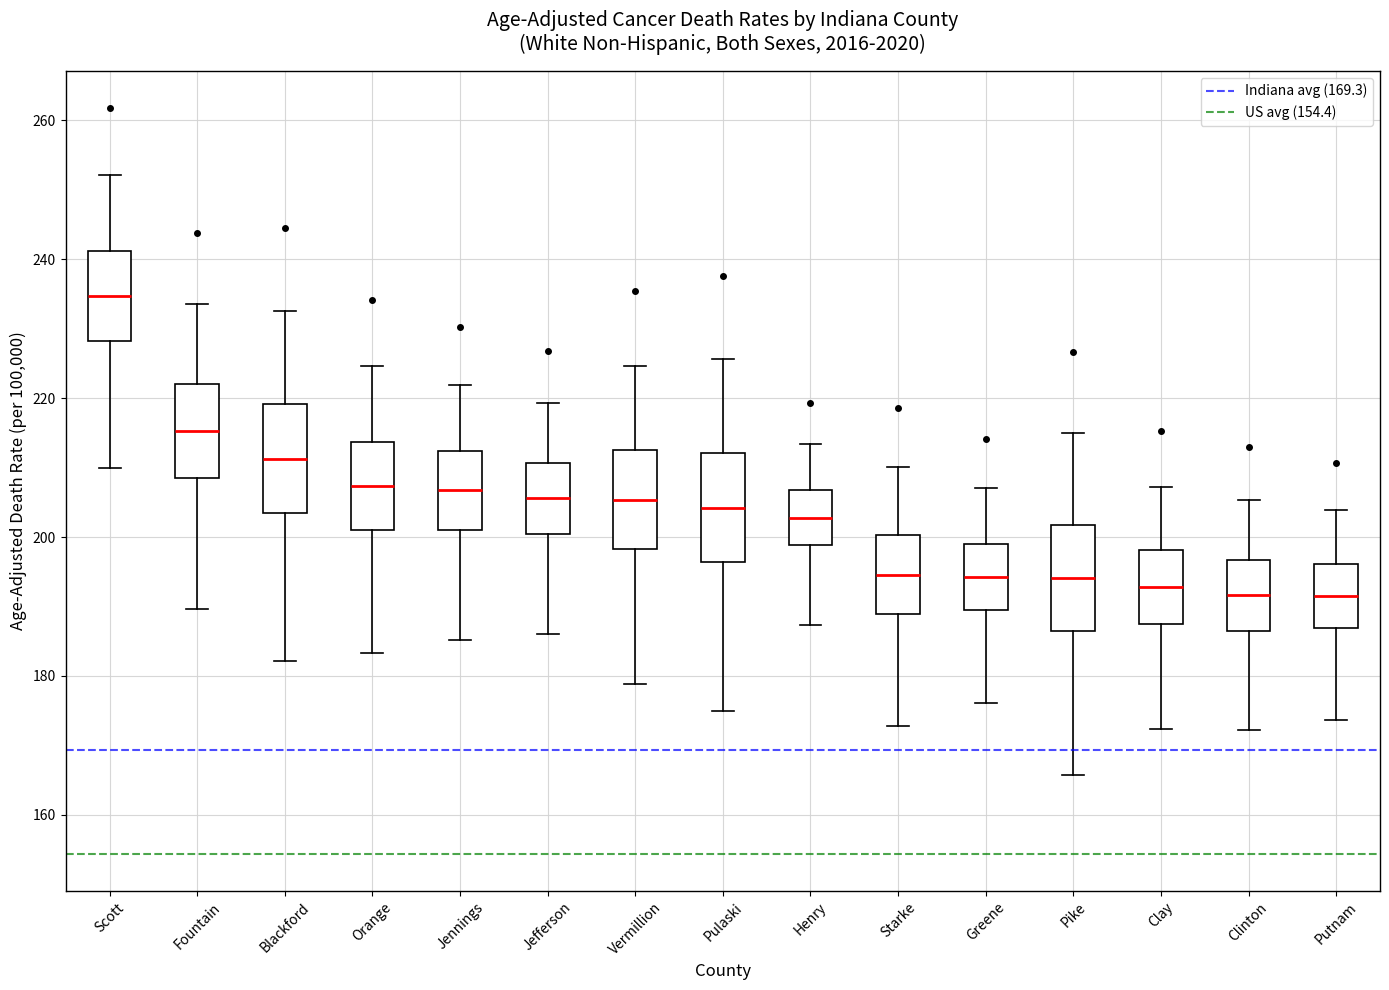

Where is the upper edge of the box for Henry on the y-axis? The values are not printed on the chart, so give them approximately, as read against the axis.

206